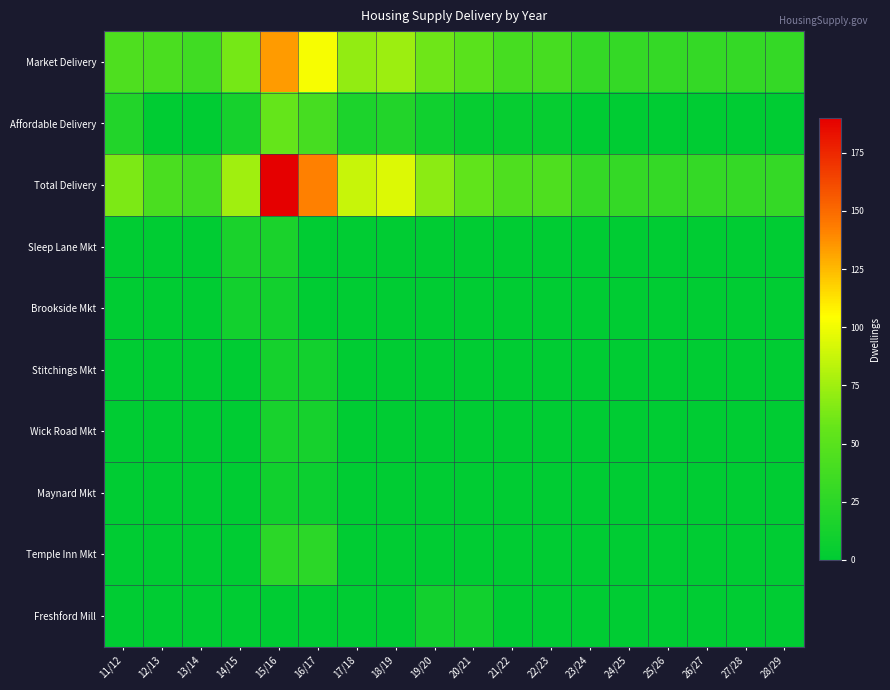

Reading left to right, list all the values displayed in this chart.

Market Delivery: 11/12=44	12/13=42	13/14=36	14/15=62	15/16=134	16/17=102	17/18=71	18/19=74	19/20=60	20/21=50	21/22=40	22/23=40	23/24=29	24/25=29	25/26=29	26/27=29	27/28=29	28/29=29
Affordable Delivery: 11/12=20	12/13=0	13/14=0	14/15=13	15/16=56	16/17=40	17/18=16	18/19=20	19/20=9	20/21=4	21/22=4	22/23=4	23/24=0	24/25=0	25/26=0	26/27=0	27/28=0	28/29=0
Total Delivery: 11/12=64	12/13=42	13/14=36	14/15=75	15/16=190	16/17=142	17/18=87	18/19=94	19/20=69	20/21=54	21/22=44	22/23=44	23/24=29	24/25=29	25/26=29	26/27=29	27/28=29	28/29=29
Sleep Lane Mkt: 11/12=0	12/13=0	13/14=0	14/15=15	15/16=15	16/17=0	17/18=0	18/19=0	19/20=0	20/21=0	21/22=0	22/23=0	23/24=0	24/25=0	25/26=0	26/27=0	27/28=0	28/29=0
Brookside Mkt: 11/12=0	12/13=0	13/14=0	14/15=11	15/16=11	16/17=0	17/18=0	18/19=0	19/20=0	20/21=0	21/22=0	22/23=0	23/24=0	24/25=0	25/26=0	26/27=0	27/28=0	28/29=0
Stitchings Mkt: 11/12=0	12/13=0	13/14=0	14/15=0	15/16=12	16/17=11	17/18=0	18/19=0	19/20=0	20/21=0	21/22=0	22/23=0	23/24=0	24/25=0	25/26=0	26/27=0	27/28=0	28/29=0
Wick Road Mkt: 11/12=0	12/13=0	13/14=0	14/15=0	15/16=14	16/17=13	17/18=0	18/19=0	19/20=0	20/21=0	21/22=0	22/23=0	23/24=0	24/25=0	25/26=0	26/27=0	27/28=0	28/29=0
Maynard Mkt: 11/12=0	12/13=0	13/14=0	14/15=0	15/16=10	16/17=7	17/18=0	18/19=0	19/20=0	20/21=0	21/22=0	22/23=0	23/24=0	24/25=0	25/26=0	26/27=0	27/28=0	28/29=0
Temple Inn Mkt: 11/12=0	12/13=0	13/14=0	14/15=0	15/16=25	16/17=25	17/18=0	18/19=0	19/20=0	20/21=0	21/22=0	22/23=0	23/24=0	24/25=0	25/26=0	26/27=0	27/28=0	28/29=0
Freshford Mill: 11/12=0	12/13=0	13/14=0	14/15=0	15/16=0	16/17=0	17/18=0	18/19=0	19/20=11	20/21=10	21/22=0	22/23=0	23/24=0	24/25=0	25/26=0	26/27=0	27/28=0	28/29=0